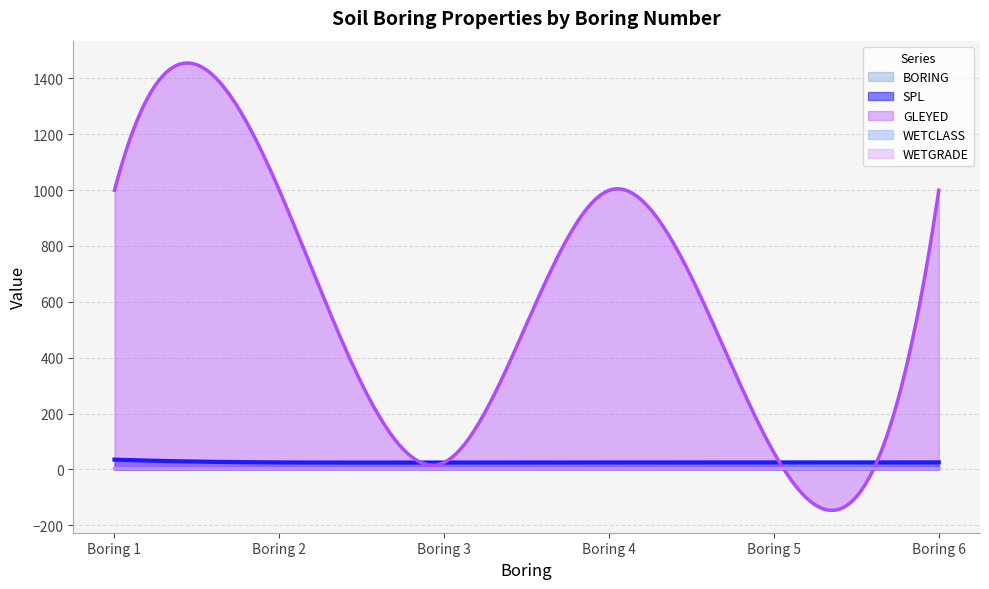

True or false: WETCLASS and GLEYED cross at least once.

True